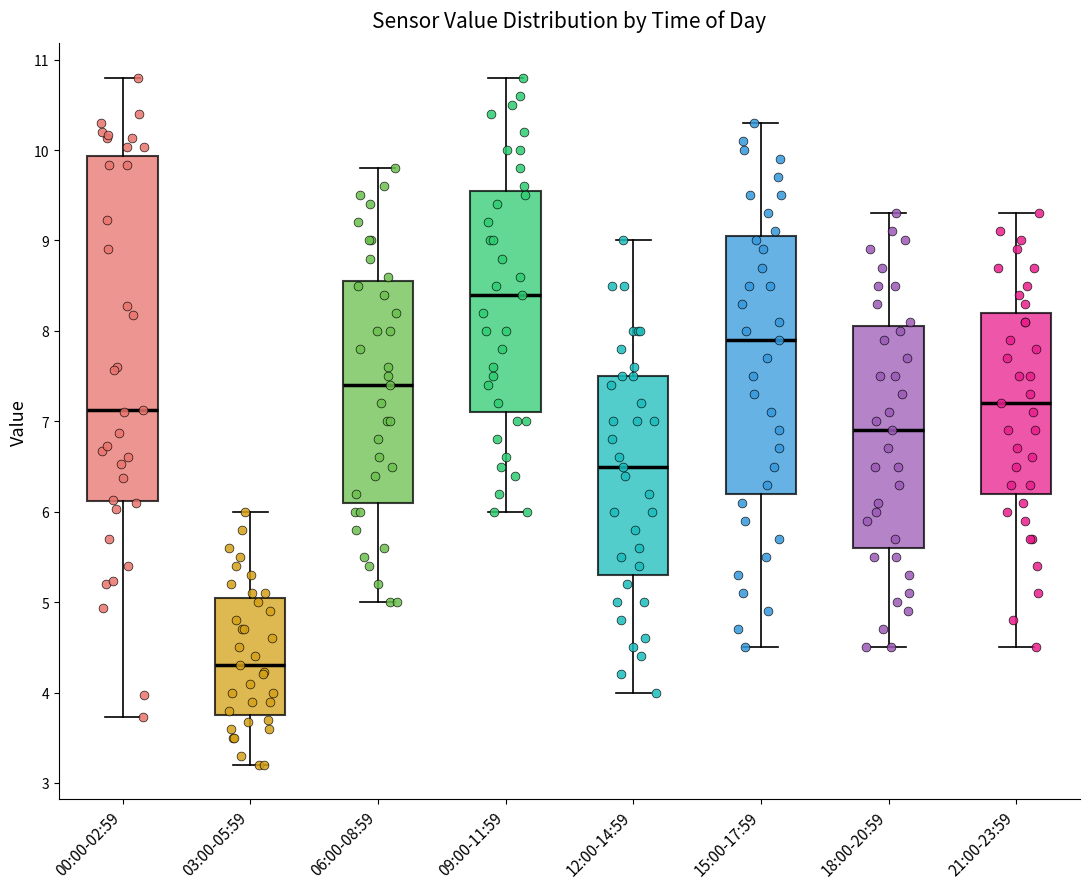

Where is the lower edge of the box for 09:00-11:59 on the y-axis? The values are not printed on the chart, so give them approximately, as read against the axis.

7.1